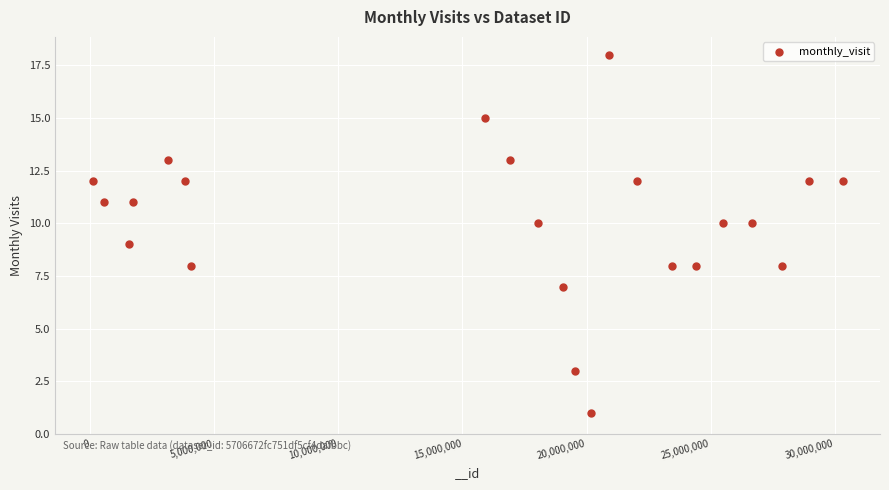

What is the range of X values (max minus min)?

30210660